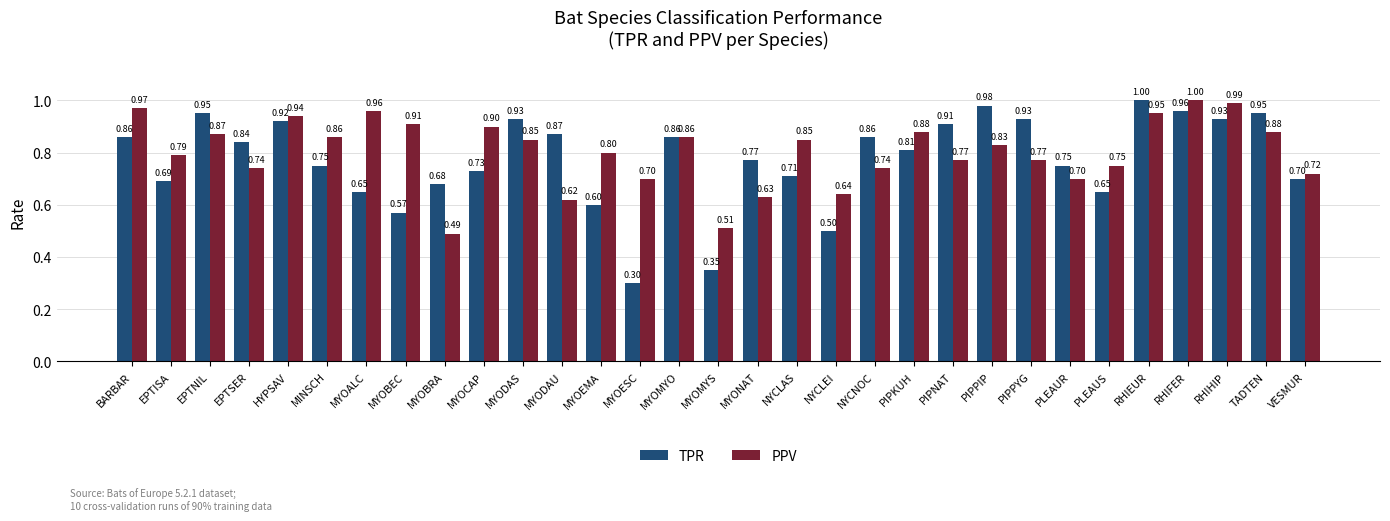

At which label is PPV closest to 0?

MYOBRA